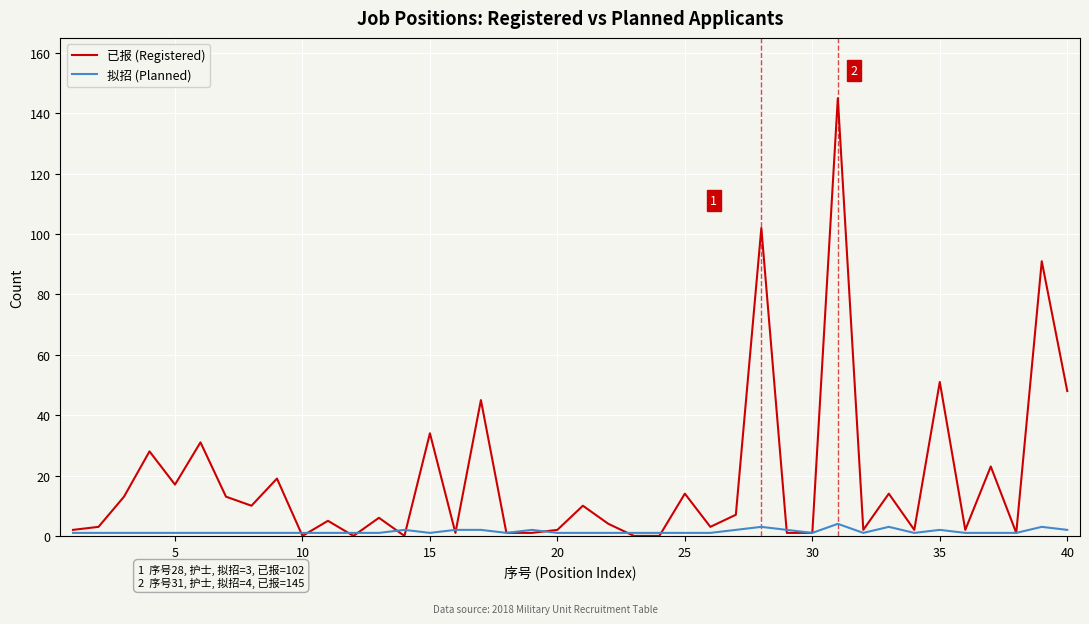

Rank the series by their maximum value, from highest to lowest.

已报 (Registered), 拟招 (Planned)